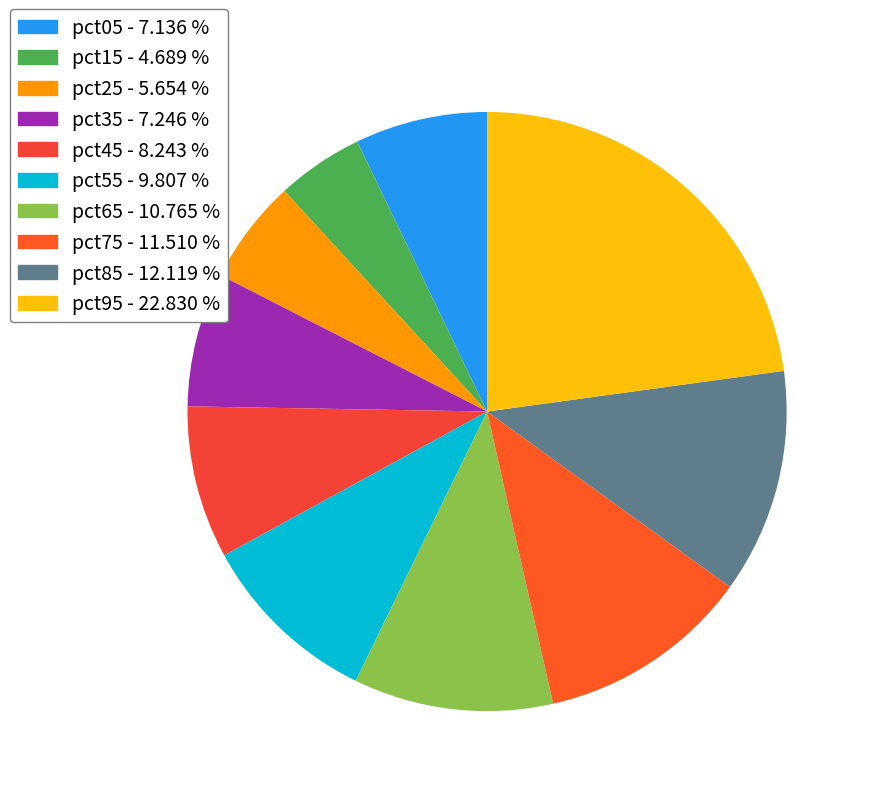

To the nearest percent, what is the difference between the pct35 and pct65 slice percentages?

4%